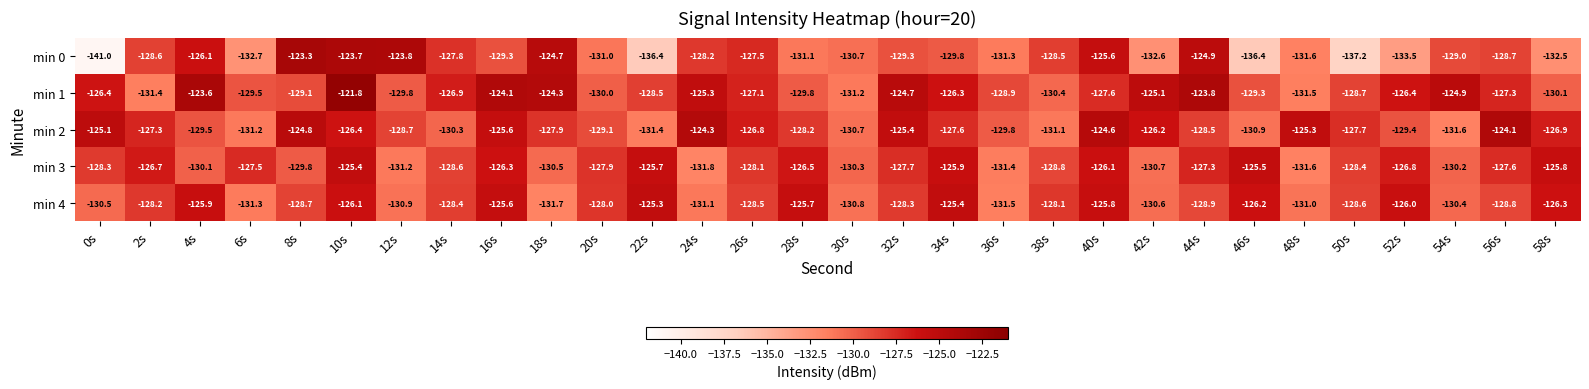

At which label does min 2 first exceed -127?

0s